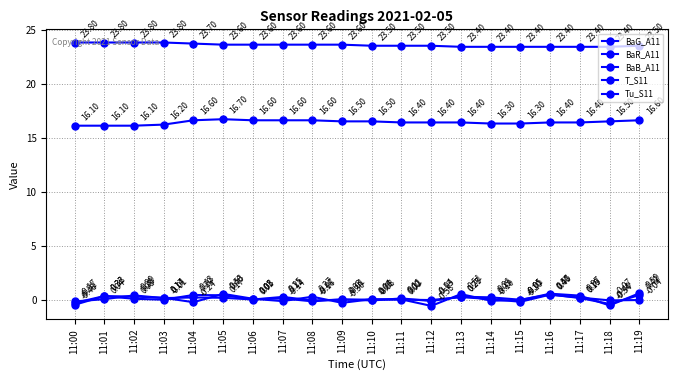

Which has a higher value, 11:03 or 11:05?

11:05